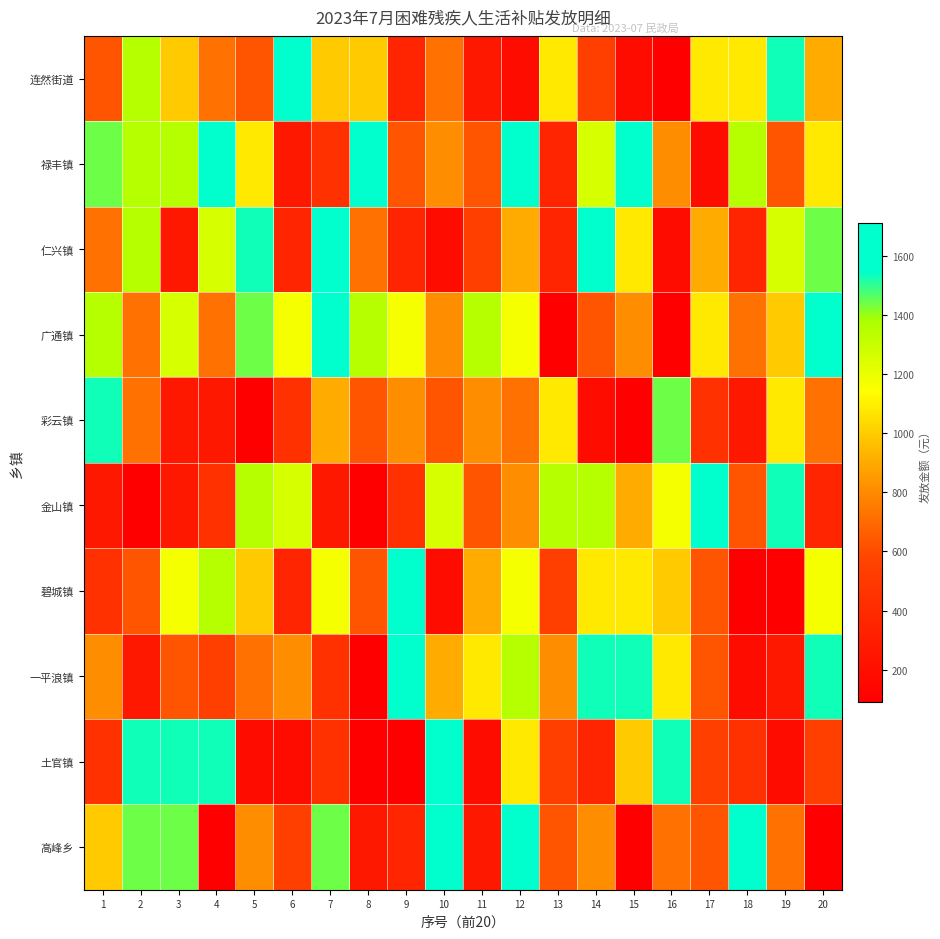

Which series changed the most between 2 and 5?

土官镇